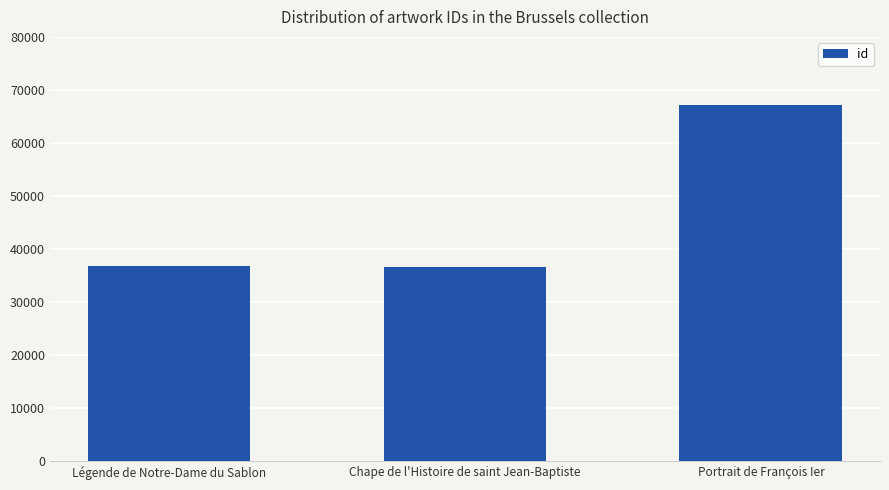

Where is the data nearest to the value 51805?

Légende de Notre-Dame du Sablon